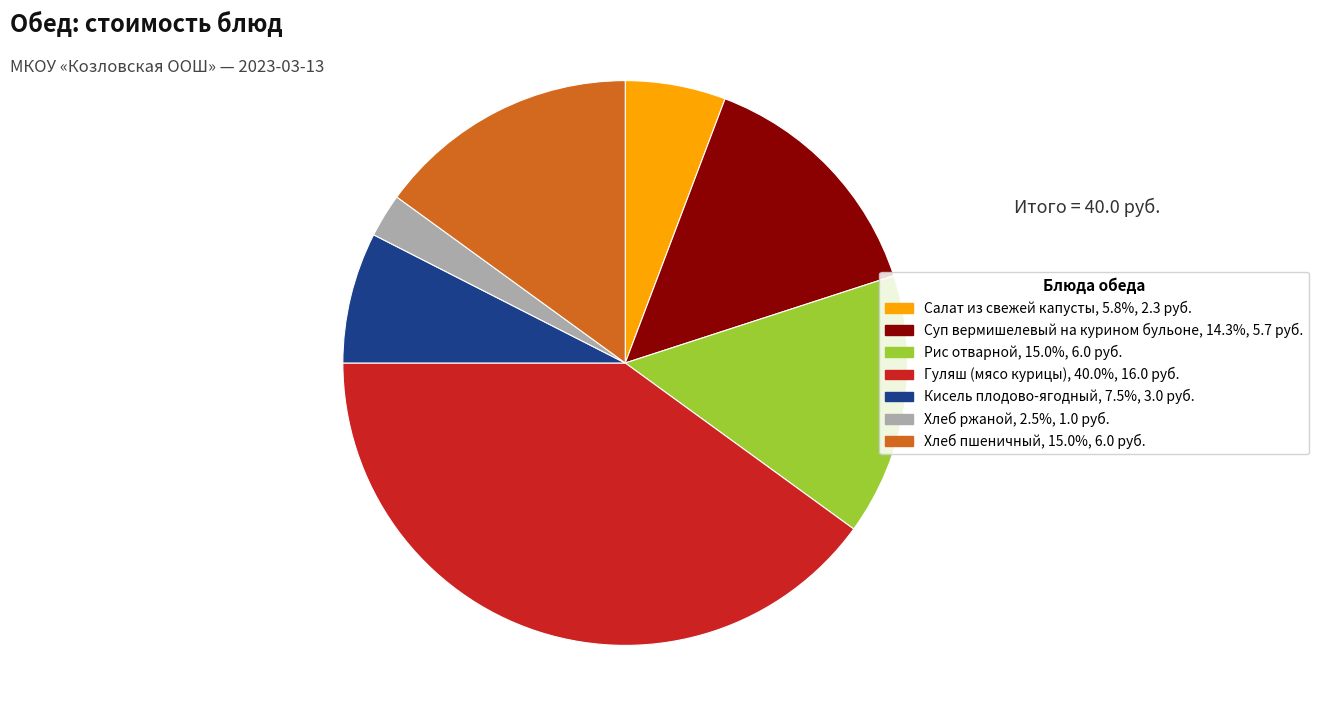

Does Хлеб ржаной represent more than half of the total?

No